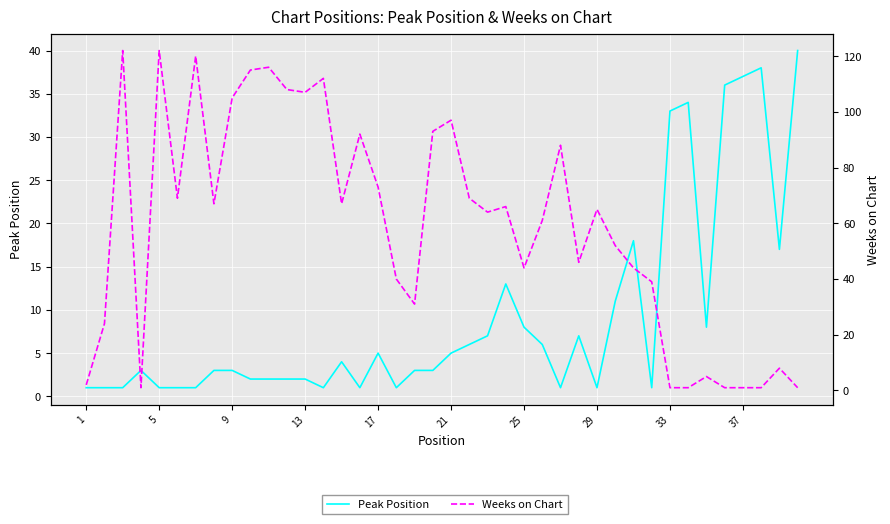

Between 13 and 36, which series saw the biggest shift?

Weeks on Chart